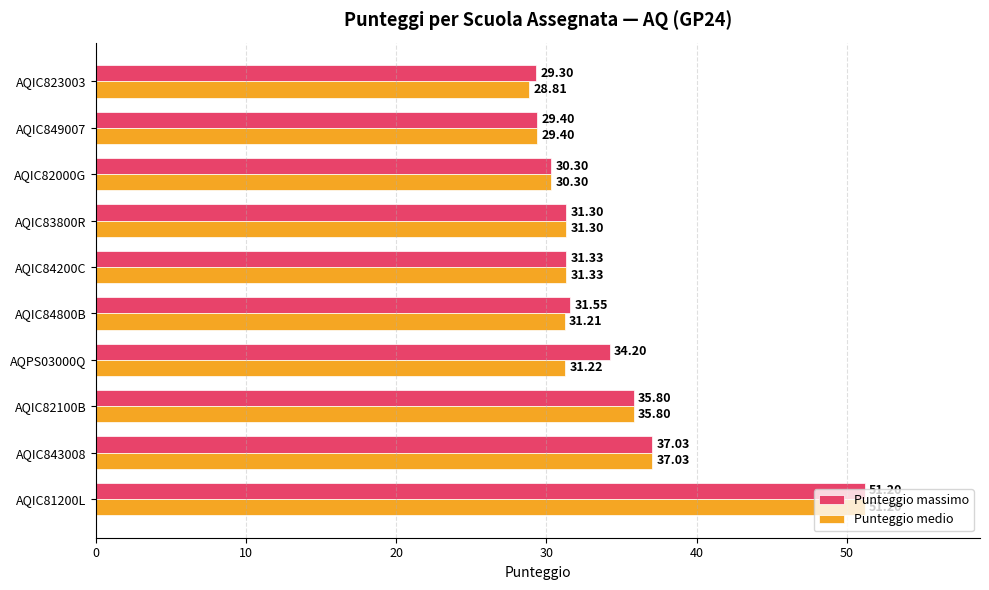

What is the maximum value shown in the chart?

51.2